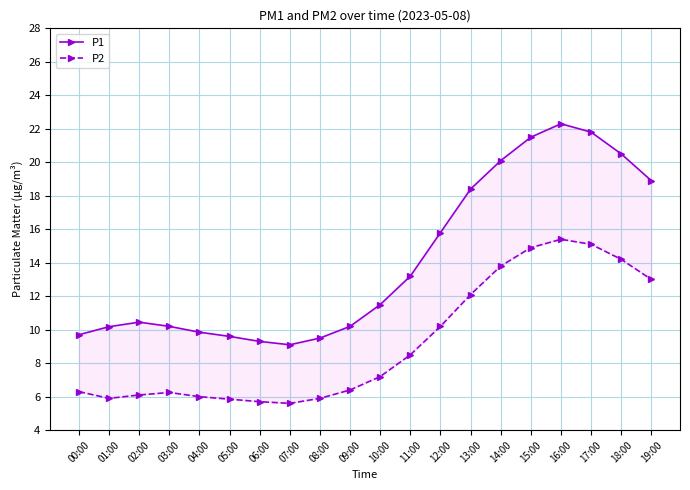

How many categories are shown in the chart?

20